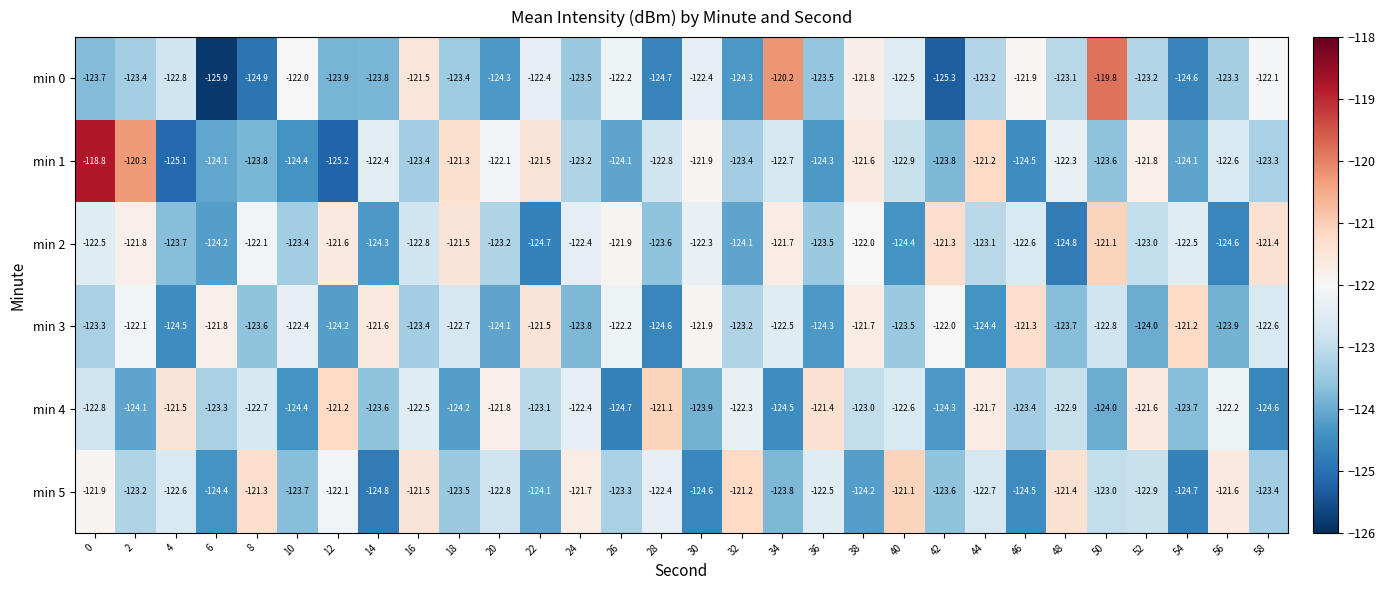

What is the sum of the min 1 values at 36 and 54?

-248.4